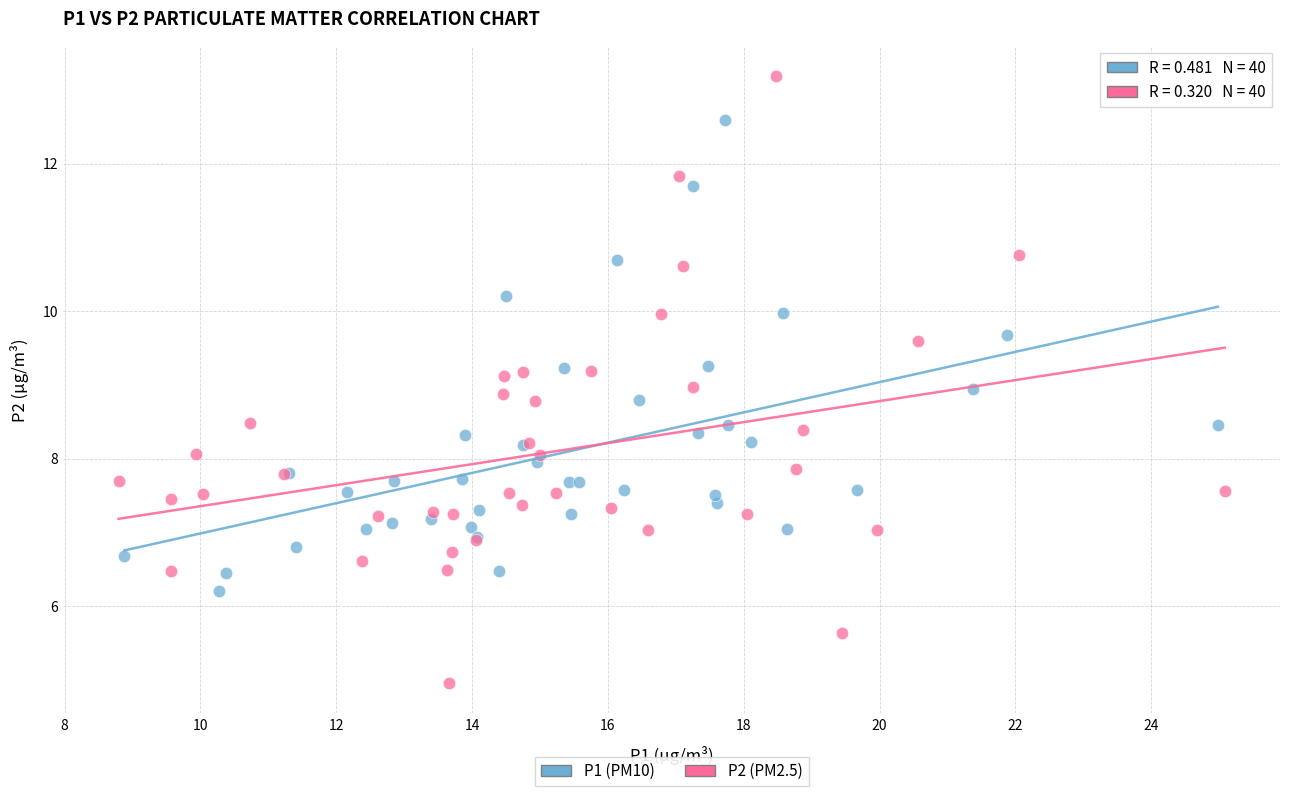

Which series has the widest spread of Y values?

P2 (PM2.5)